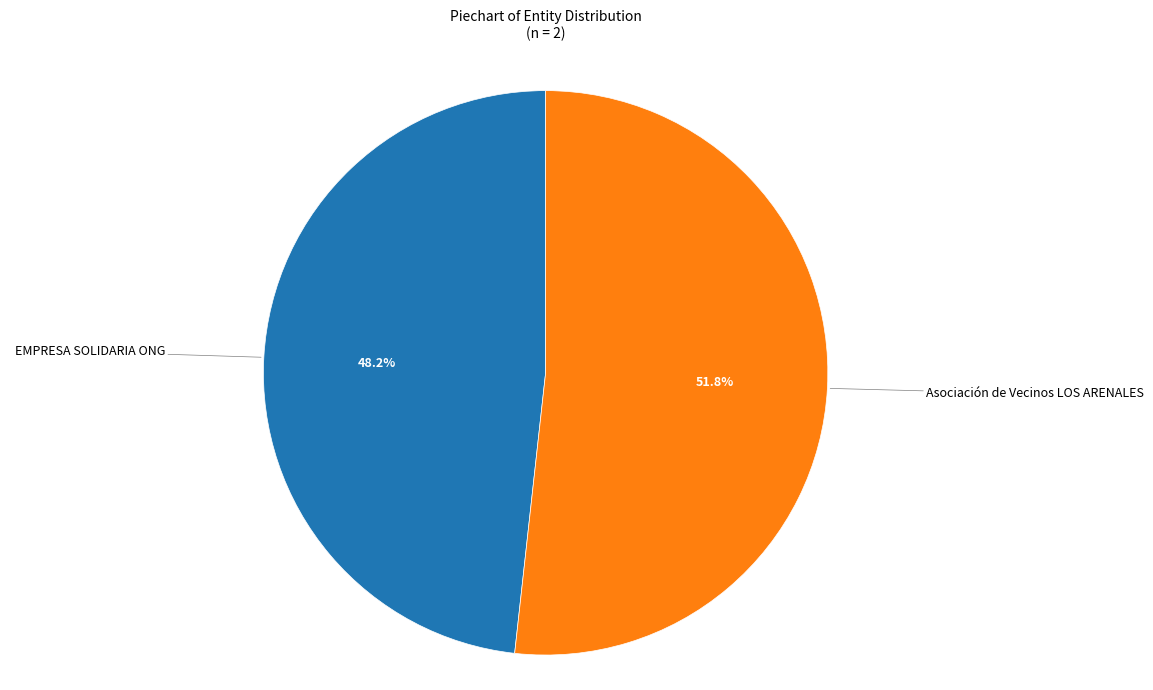

To the nearest percent, what is the average slice percentage?

50%